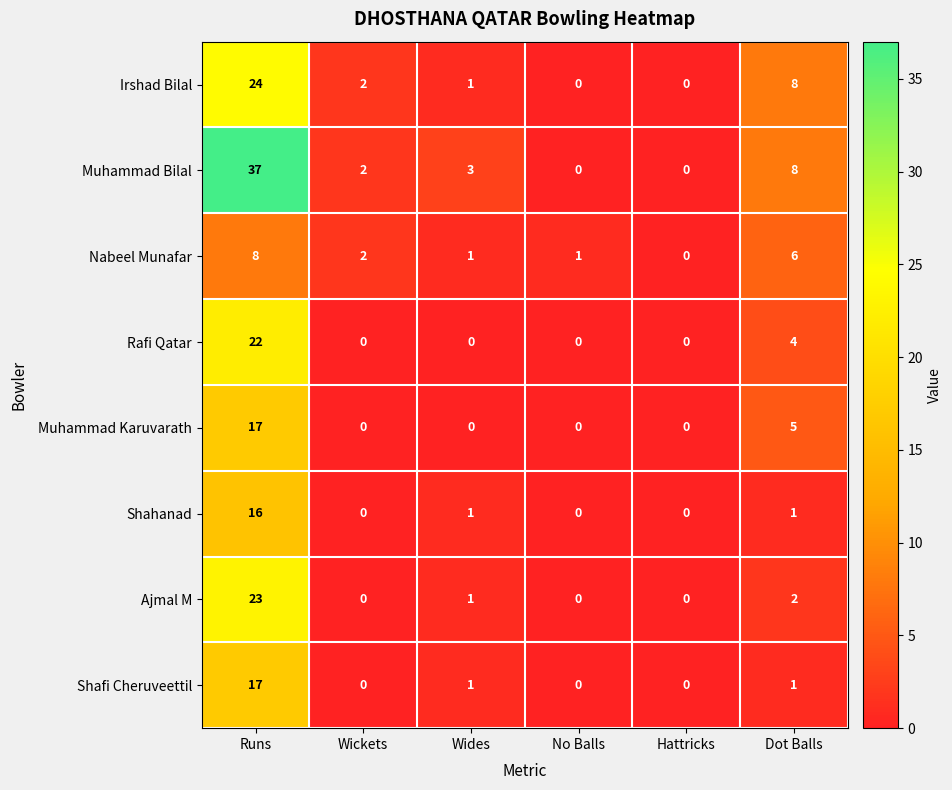

Which series has the largest total across all categories?

Muhammad Bilal